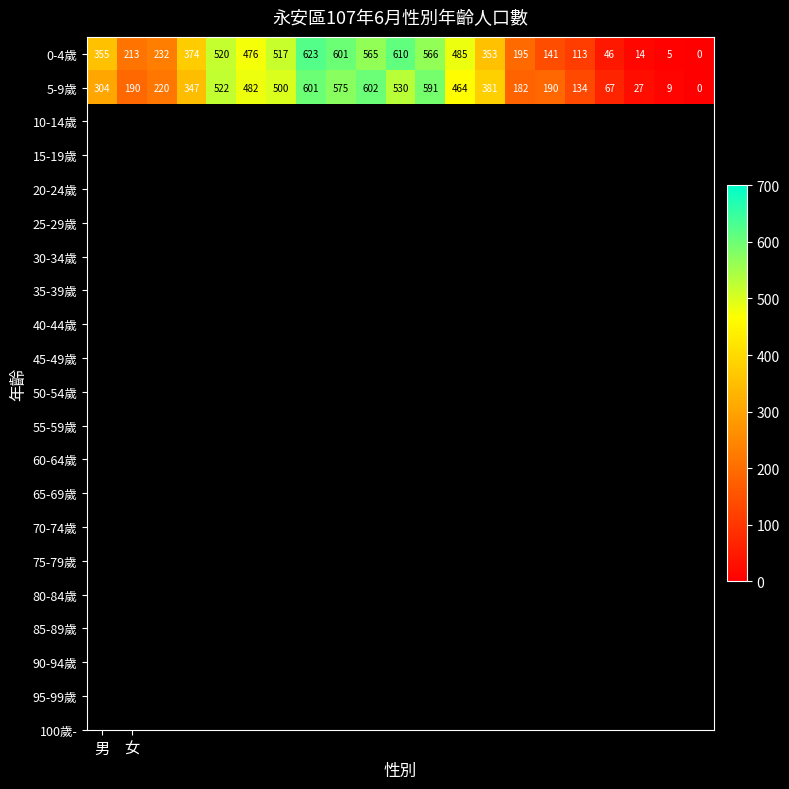

Which series has the largest range (max minus min)?

0-4歲